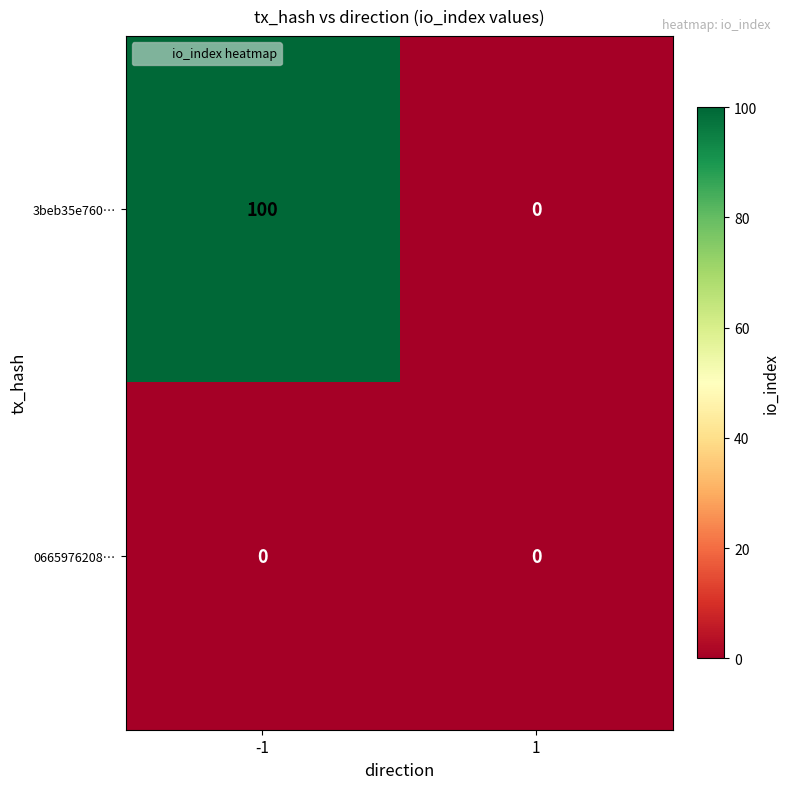

Rank the series by their average value, from lowest to highest.

0665976208…, 3beb35e760…